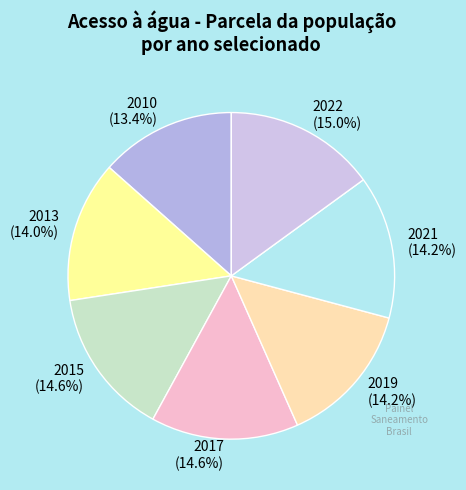

Combined, do 2017 and 2013 account for over 50%?

No